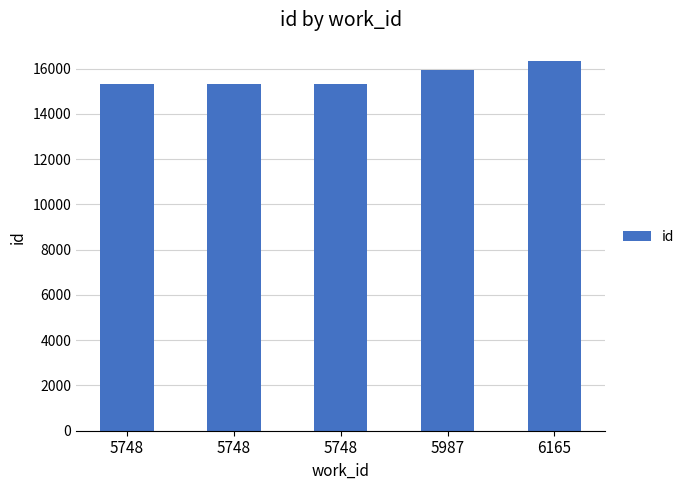

How many values are below 15314?

2